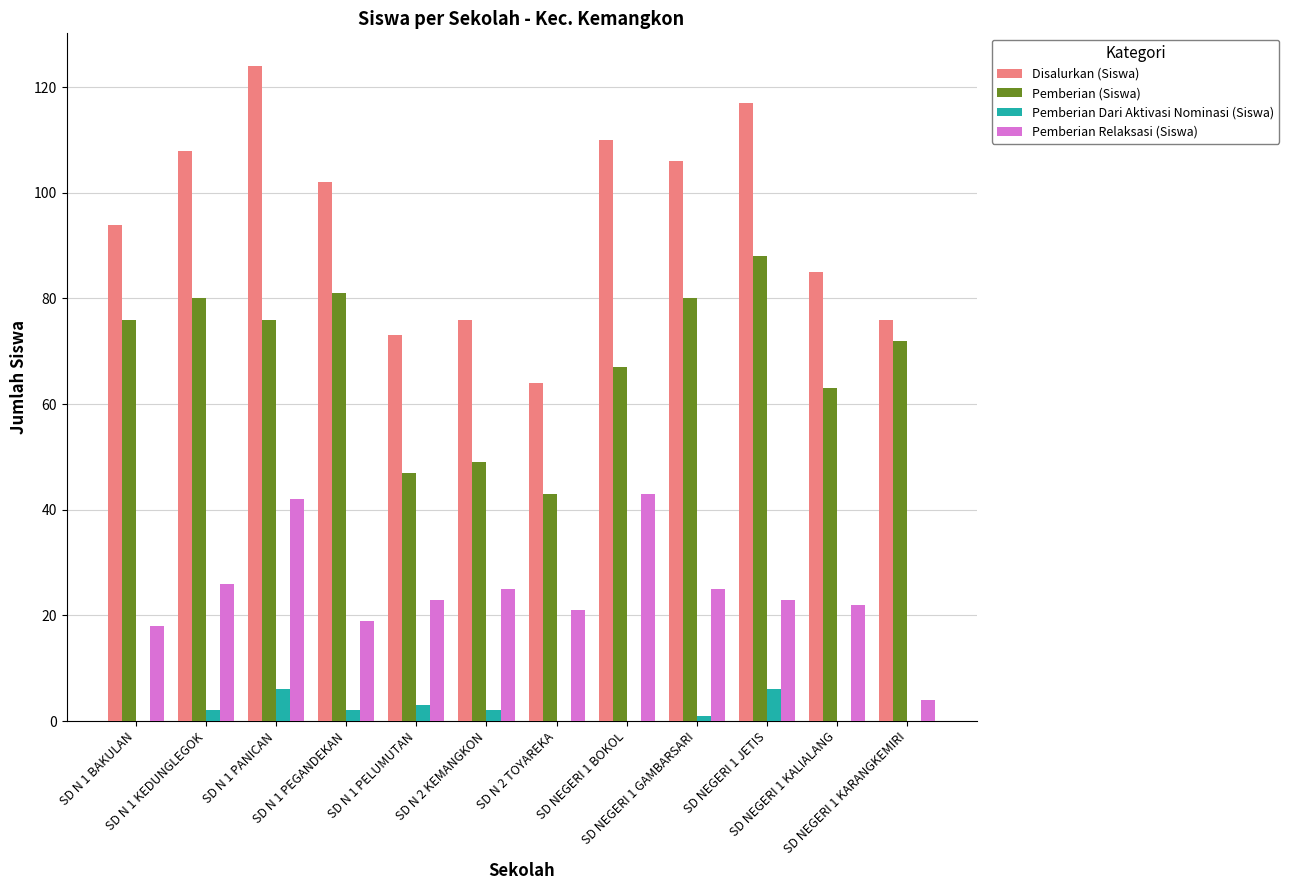

What is the sum of all Pemberian Relaksasi (Siswa) values?

291